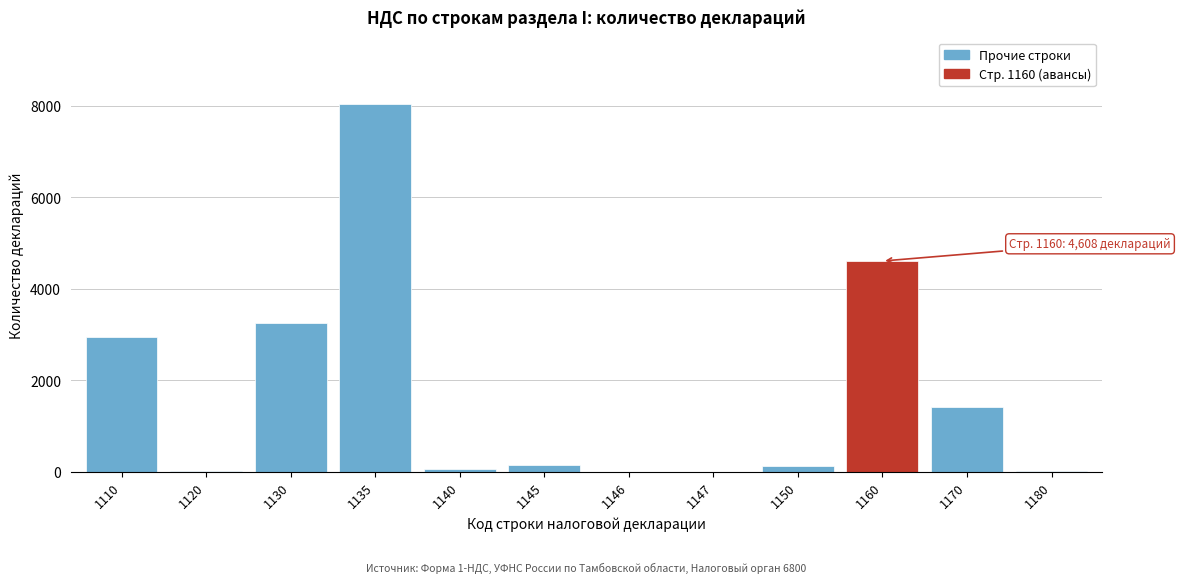

Is it true that the value at 1110 is 782?

False